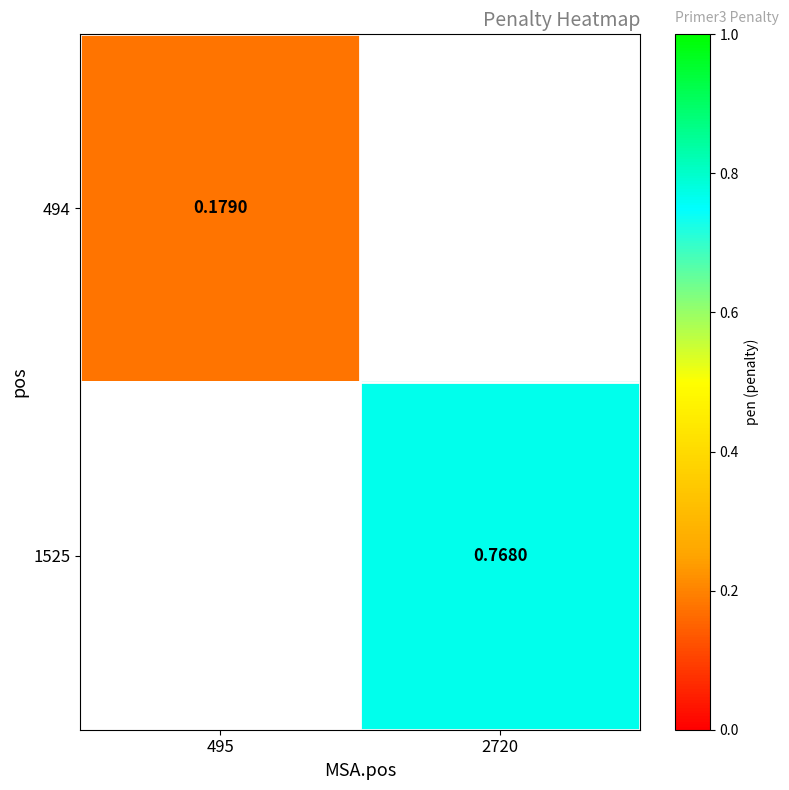

Is the value of 1525 at 2720 greater than the value of 494 at 495?

Yes